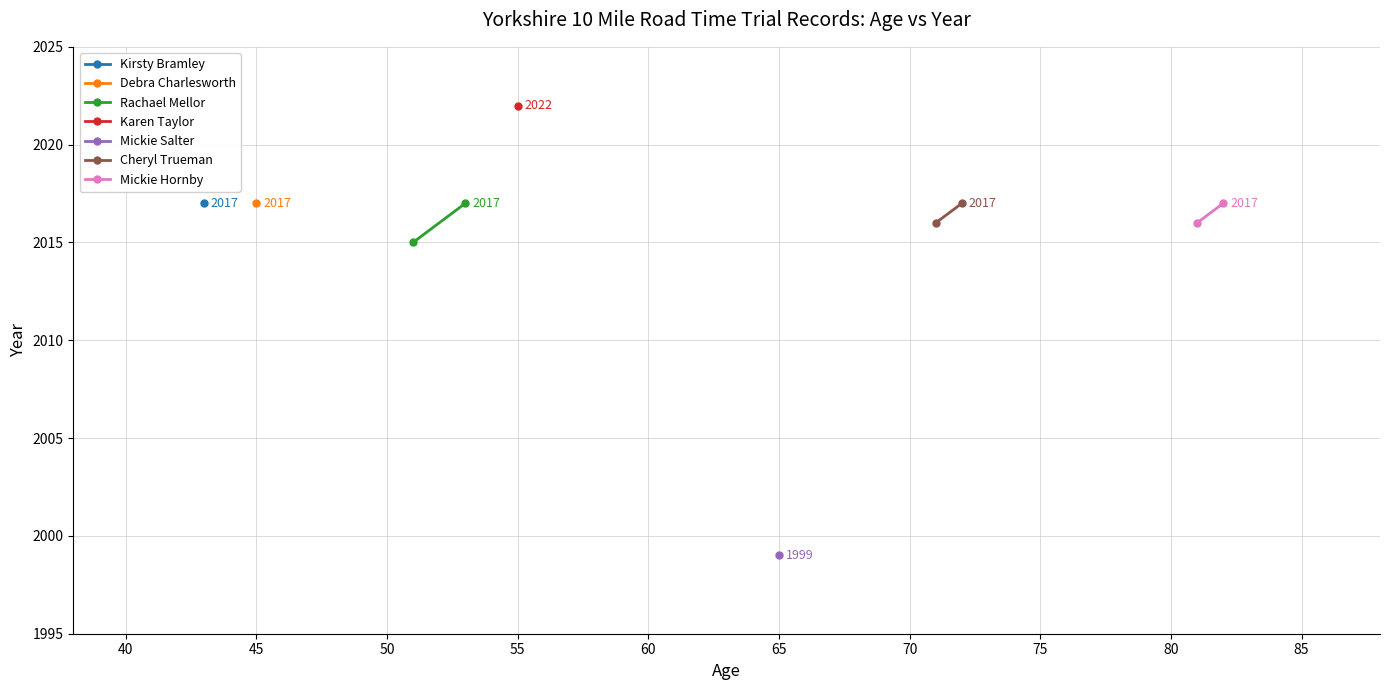

How many data points in Mickie Hornby are less than 2017?

1